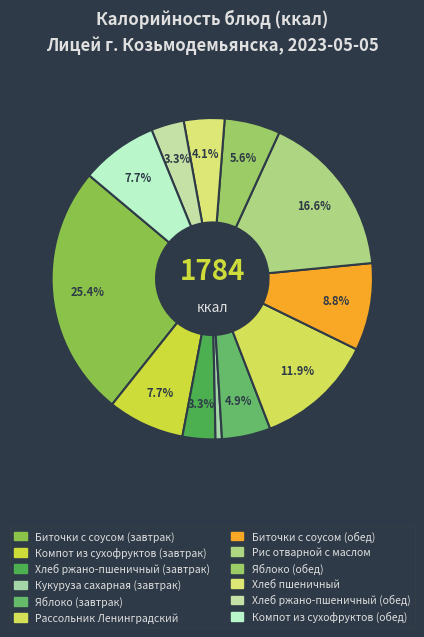

How many slices are in this pie chart?

12